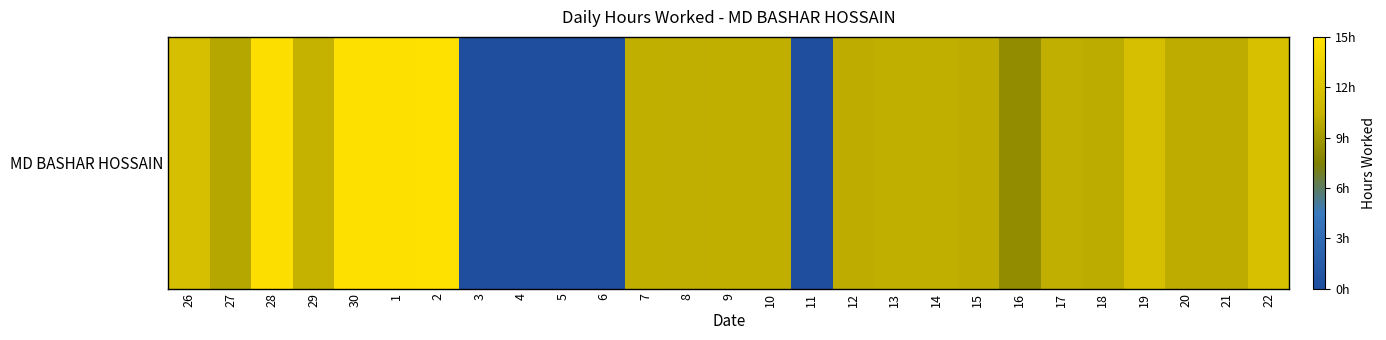

True or false: the data shows 0.0 at 5.

True